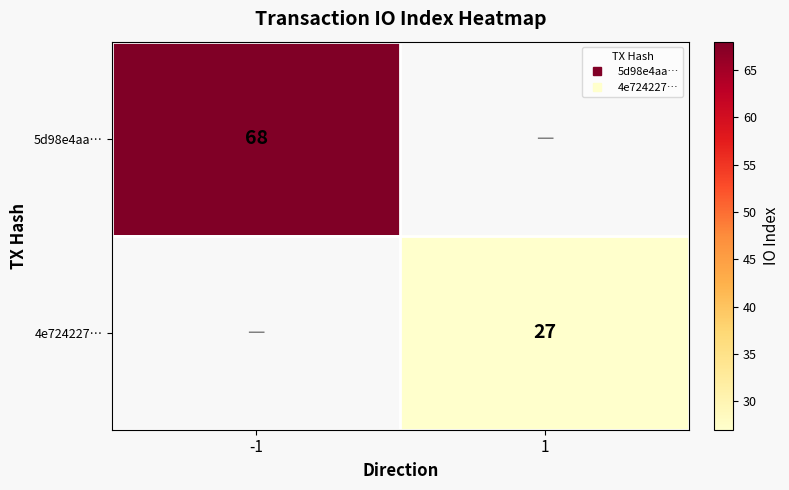

Count the number of data series in this chart.

2